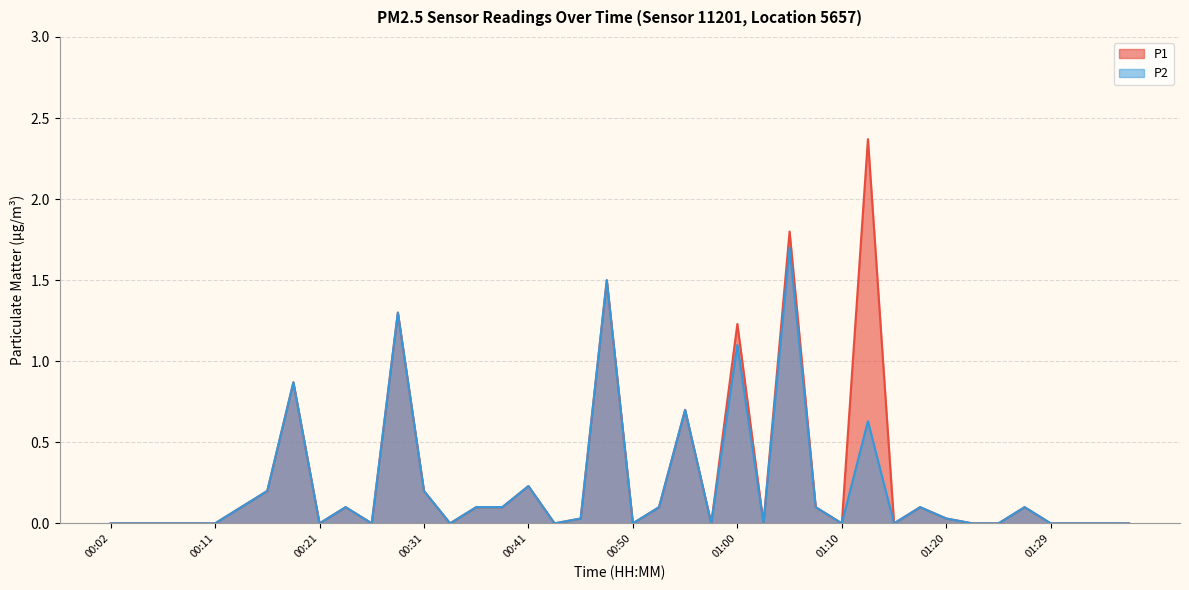

Reading right to left, what are all the values shown in this chart?

P1: 01:37=0.0	01:34=0.0	01:32=0.0	01:29=0.0	01:27=0.1	01:24=0.0	01:22=0.0	01:20=0.0	01:17=0.1	01:15=0.0	01:12=2.4	01:10=0.0	01:07=0.1	01:05=1.8	01:03=0.0	01:00=1.2	00:58=0.0	00:55=0.7	00:53=0.1	00:50=0.0	00:48=1.5	00:45=0.0	00:43=0.0	00:41=0.2	00:38=0.1	00:36=0.1	00:33=0.0	00:31=0.2	00:28=1.3	00:26=0.0	00:24=0.1	00:21=0.0	00:19=0.9	00:16=0.2	00:14=0.1	00:11=0.0	00:09=0.0	00:06=0.0	00:04=0.0	00:02=0.0
P2: 01:37=0.0	01:34=0.0	01:32=0.0	01:29=0.0	01:27=0.1	01:24=0.0	01:22=0.0	01:20=0.0	01:17=0.1	01:15=0.0	01:12=0.6	01:10=0.0	01:07=0.1	01:05=1.7	01:03=0.0	01:00=1.1	00:58=0.0	00:55=0.7	00:53=0.1	00:50=0.0	00:48=1.5	00:45=0.0	00:43=0.0	00:41=0.2	00:38=0.1	00:36=0.1	00:33=0.0	00:31=0.2	00:28=1.3	00:26=0.0	00:24=0.1	00:21=0.0	00:19=0.9	00:16=0.2	00:14=0.1	00:11=0.0	00:09=0.0	00:06=0.0	00:04=0.0	00:02=0.0